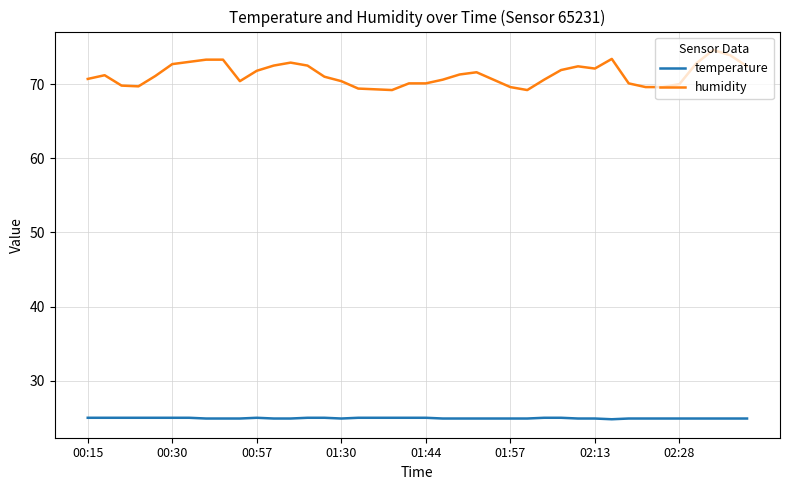

Which series has the widest spread of values?

humidity